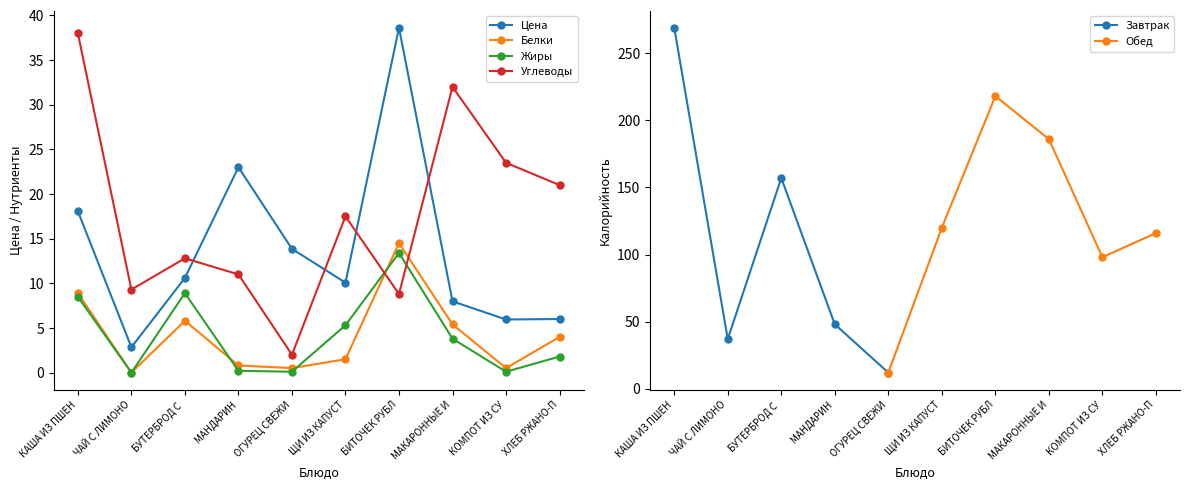

True or false: Цена has a value of 13.9 at ОГУРЕЦ СВЕЖИ.

True